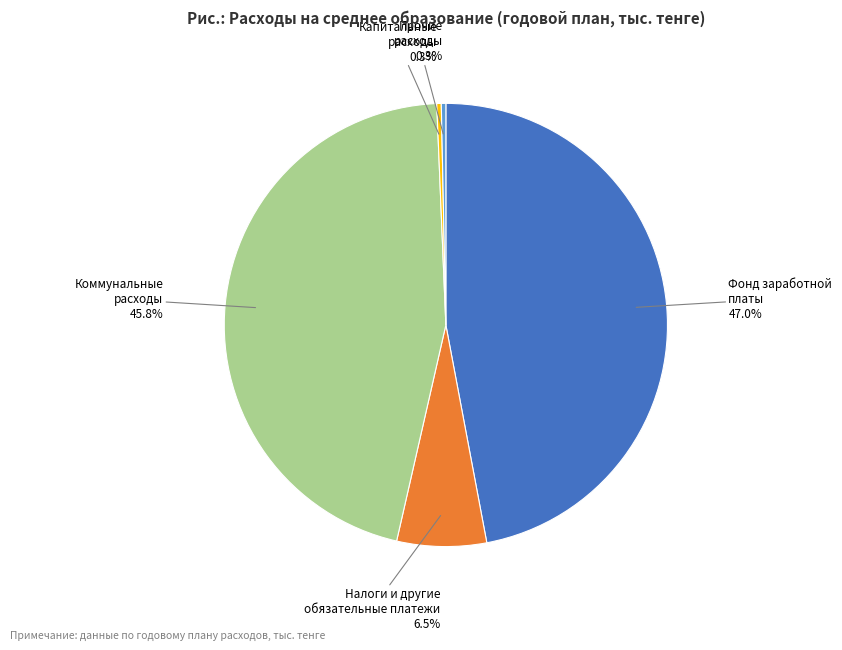

Is there any slice that represents more than half of the pie?

No